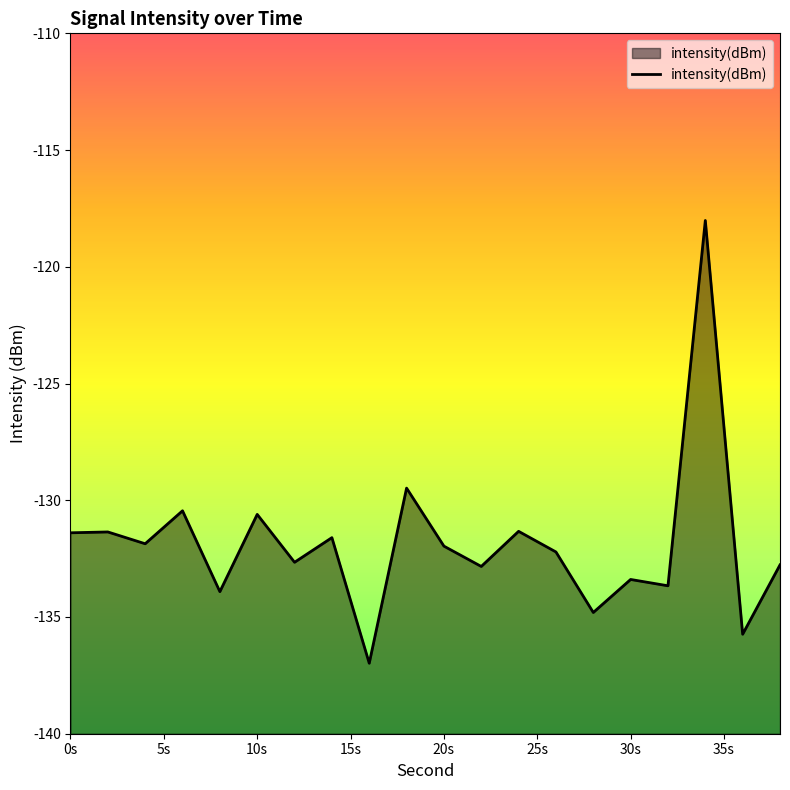

How many points are higher than both their immediate neighbors (excluding endpoints)?

8